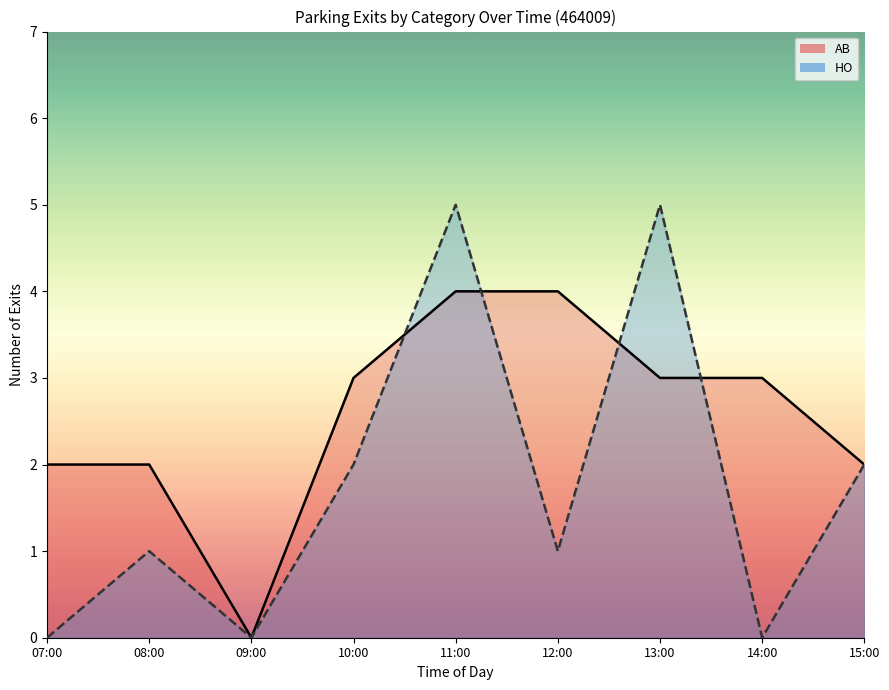

How many categories are shown in the chart?

9